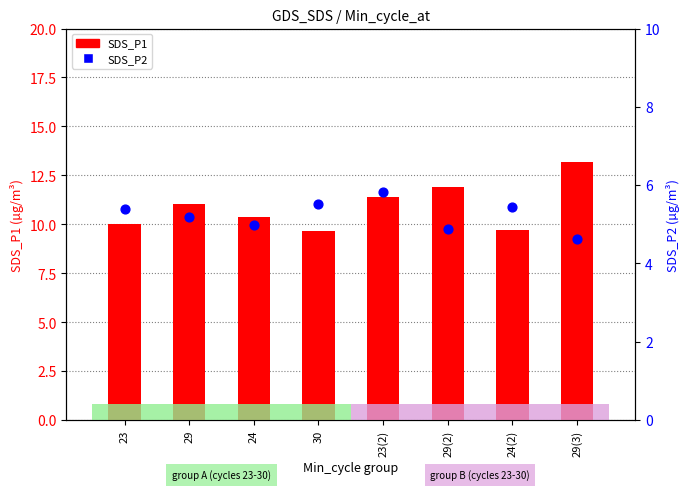

What are all the series names shown in the legend?

SDS_P1, SDS_P2